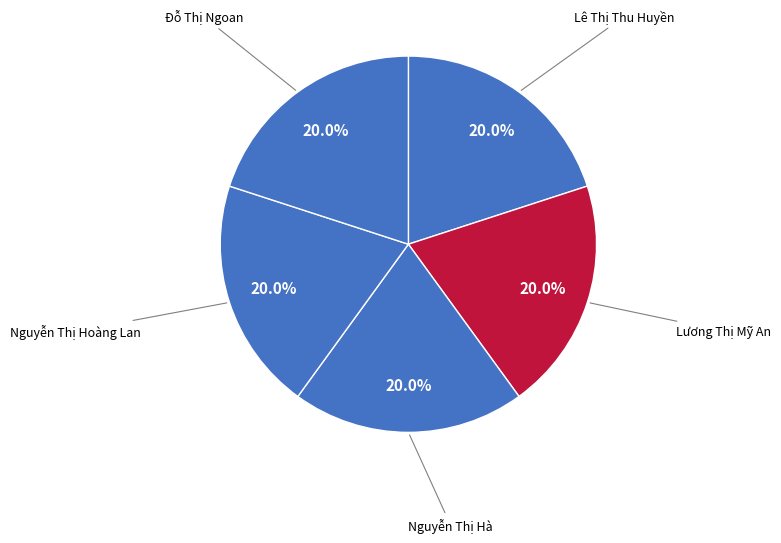

Does Nguyễn Thị Hoàng Lan account for over 50% of the chart?

No